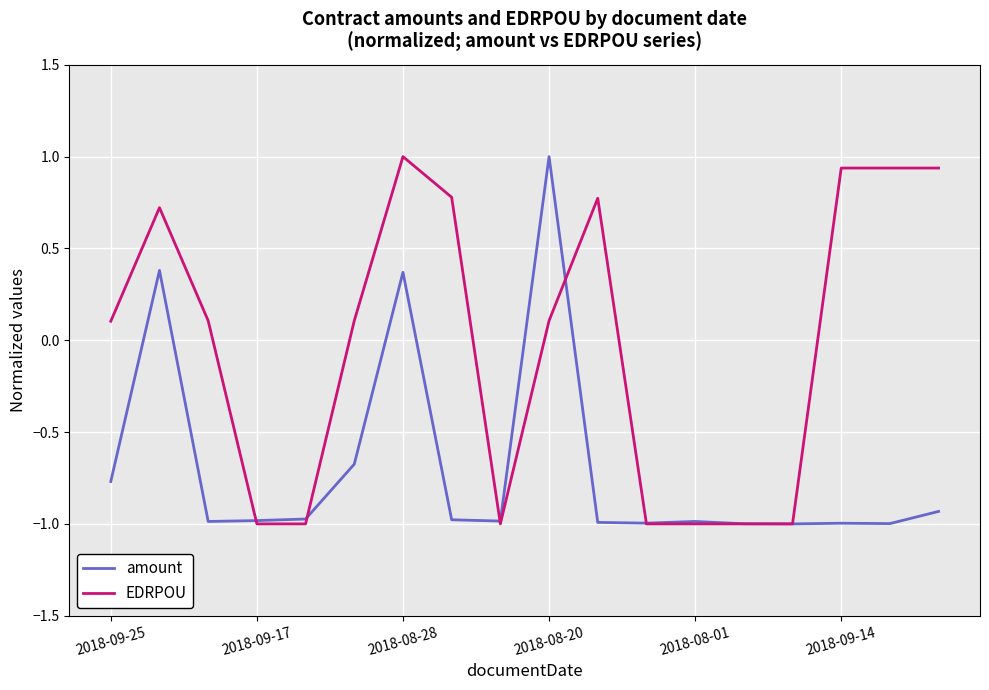

How many lines are shown in the chart?

2